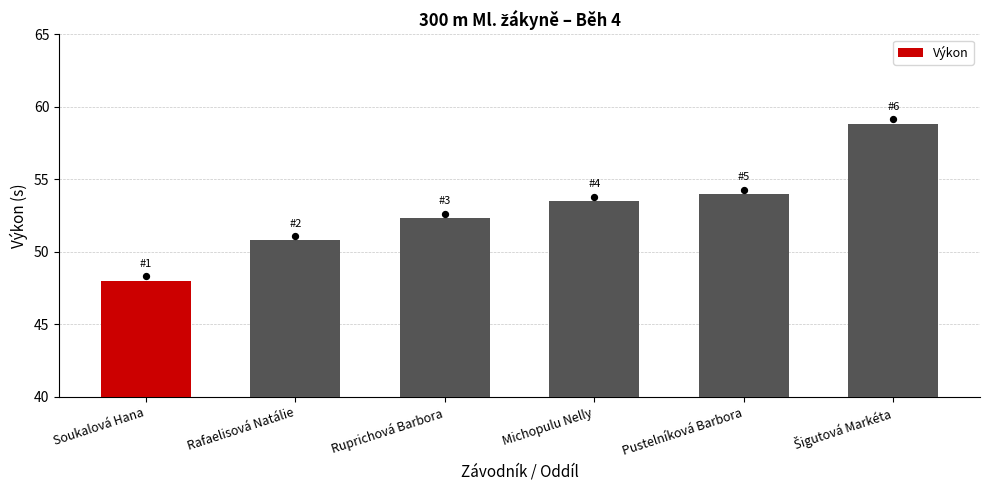

Which has a higher value, Michopulu Nelly or Soukalová Hana?

Michopulu Nelly